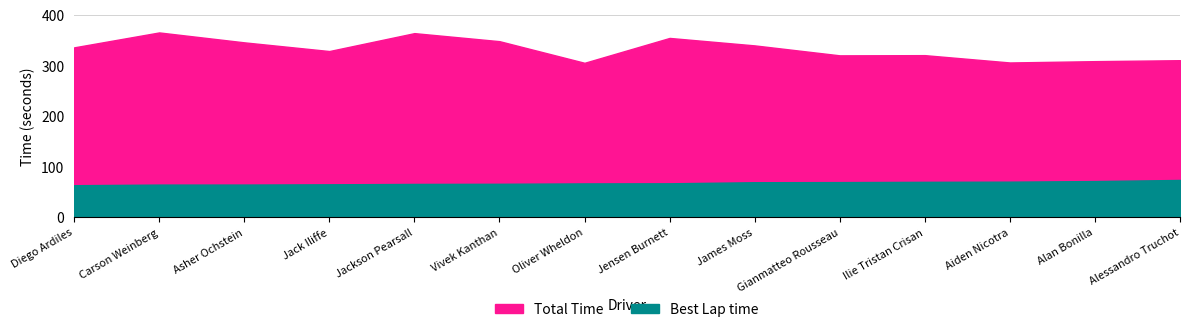

Which series has the widest spread of values?

Total Time